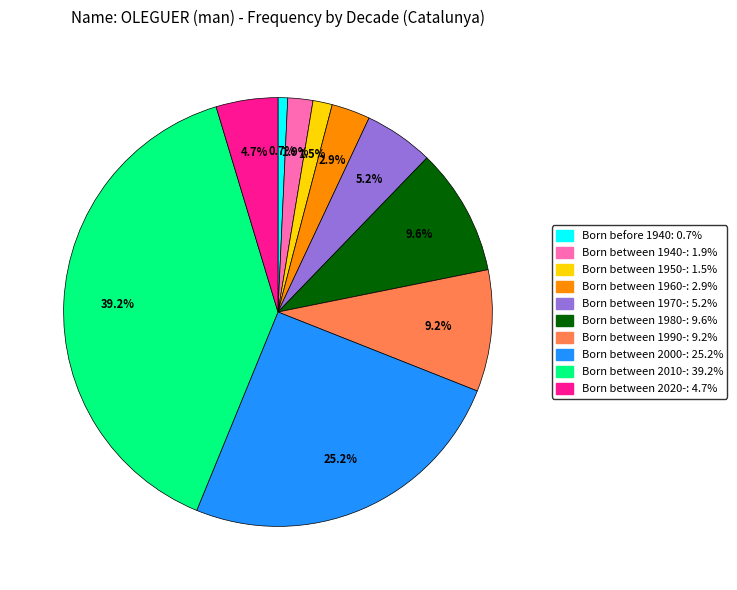

Is there a majority slice in this chart?

No